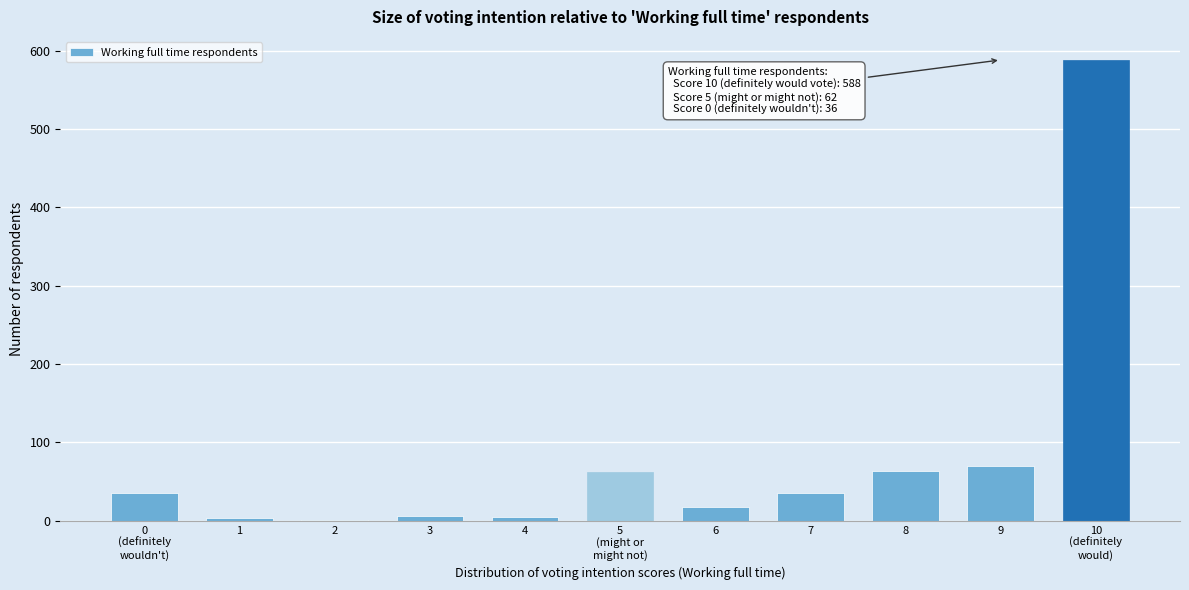

What is the change in value from 6 to 7?

+17